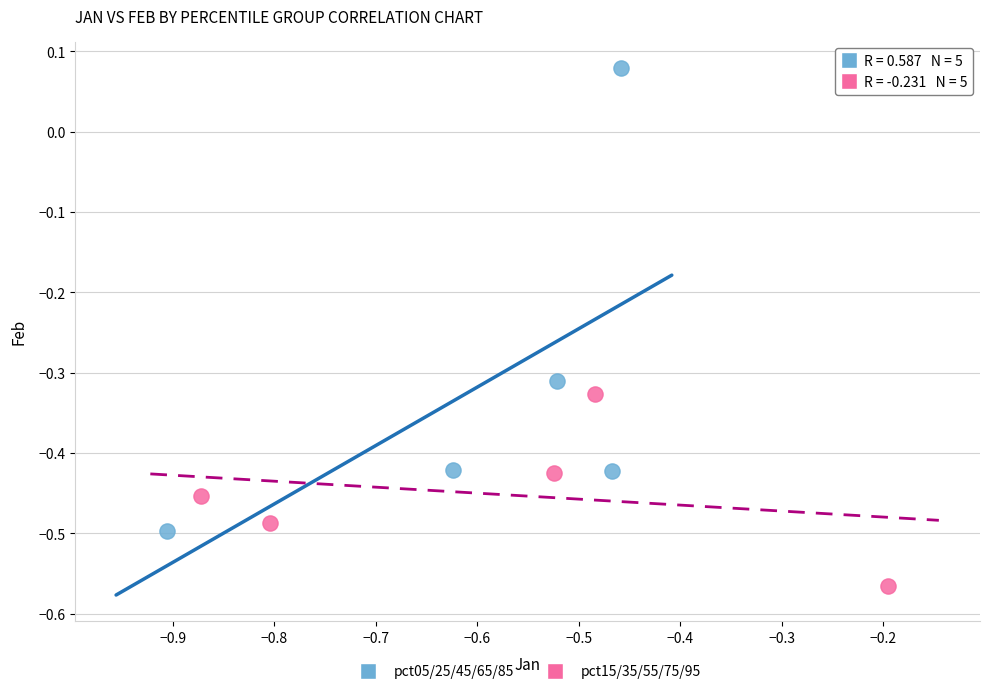

Which series contains the highest Y value?

pct05/25/45/65/85